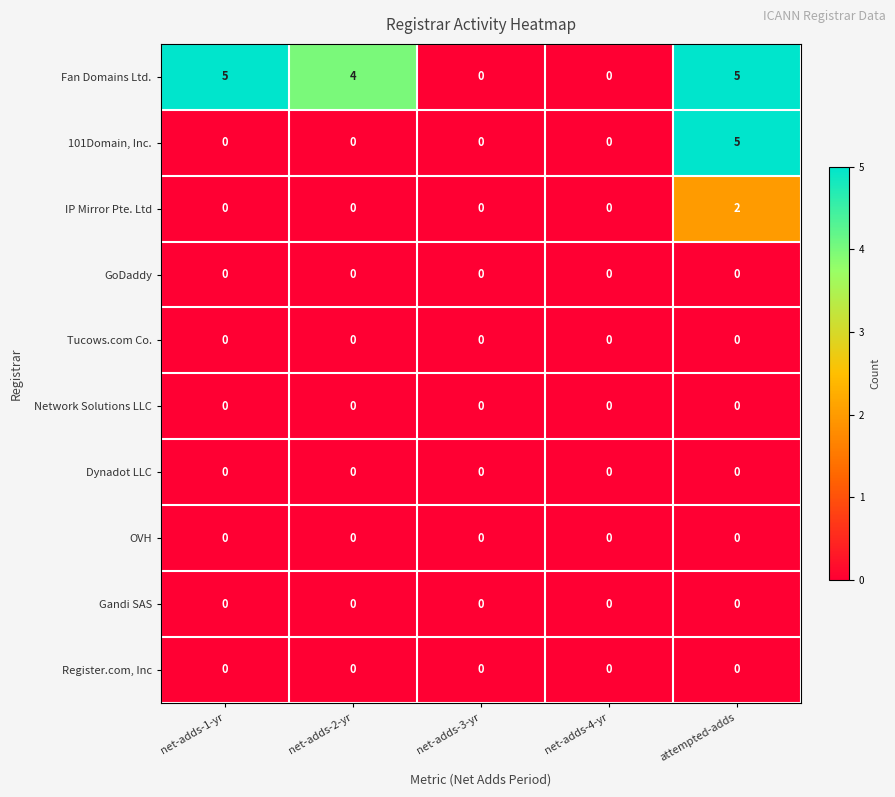

At how many categories does at least one series exceed 2?

3